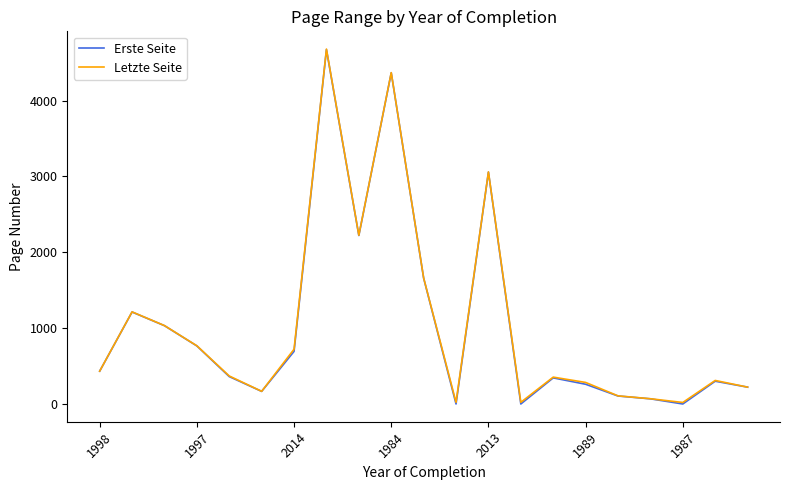

Which series has the largest range (max minus min)?

Erste Seite